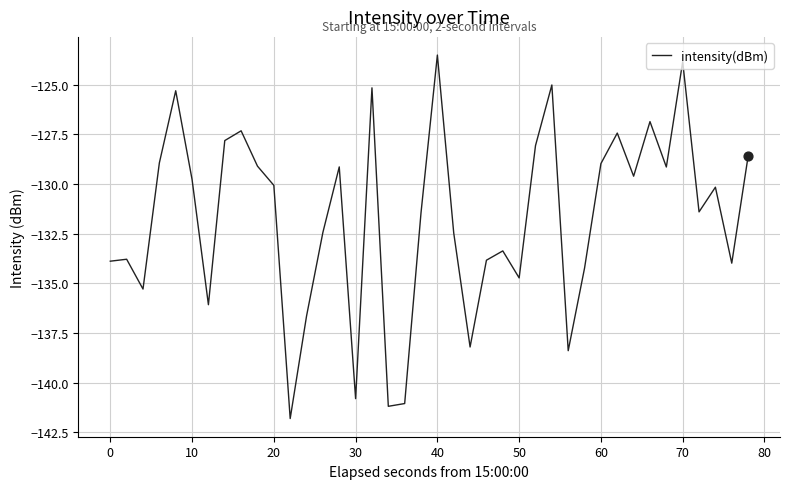

What is the smallest value displayed?

-141.8